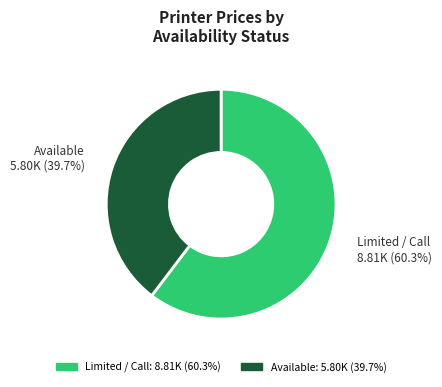

Is there any slice that represents more than half of the pie?

Yes